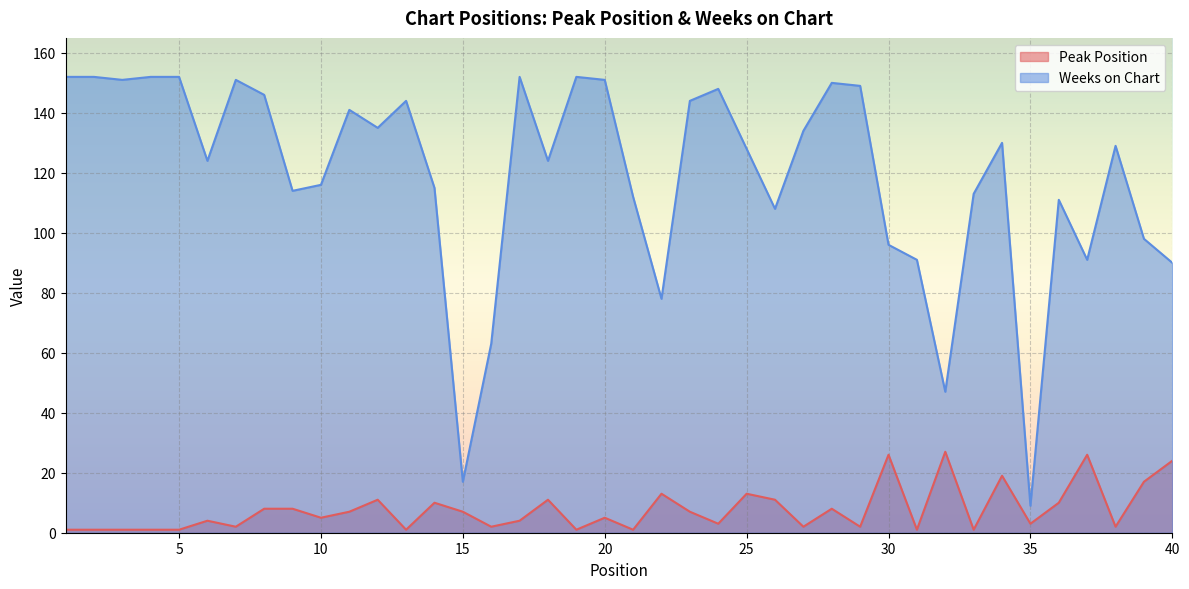

Which series has the widest spread of values?

Weeks on Chart